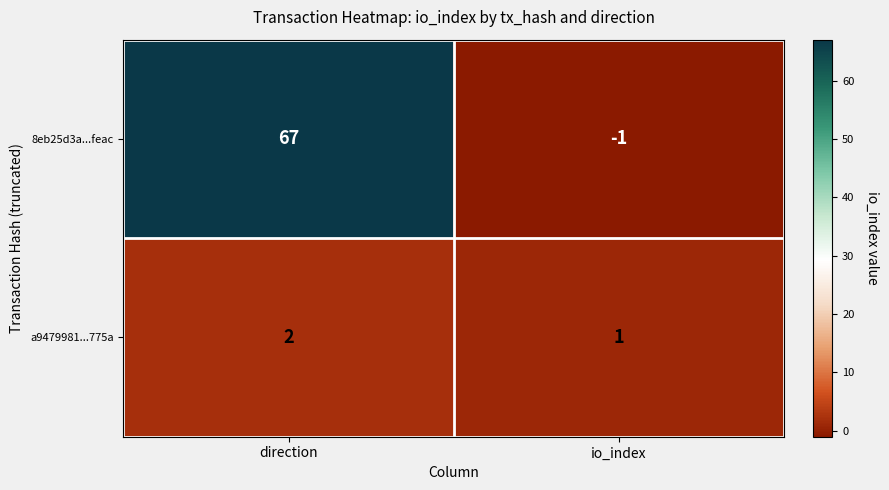

Which series has the largest range (max minus min)?

8eb25d3a...feac